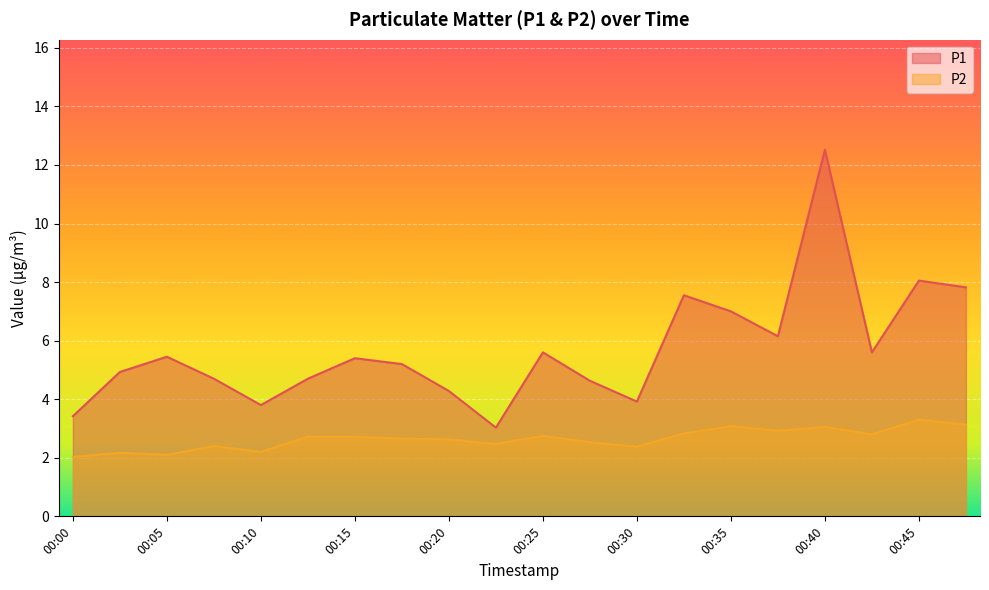

Which series changed the most between 00:15 and 00:22?

P1